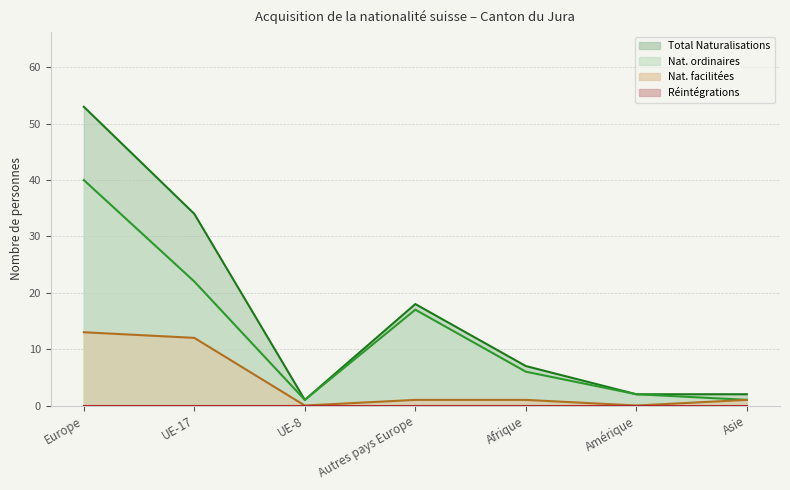

True or false: Nat. ordinaires and Nat. facilitées intersect in this chart.

False